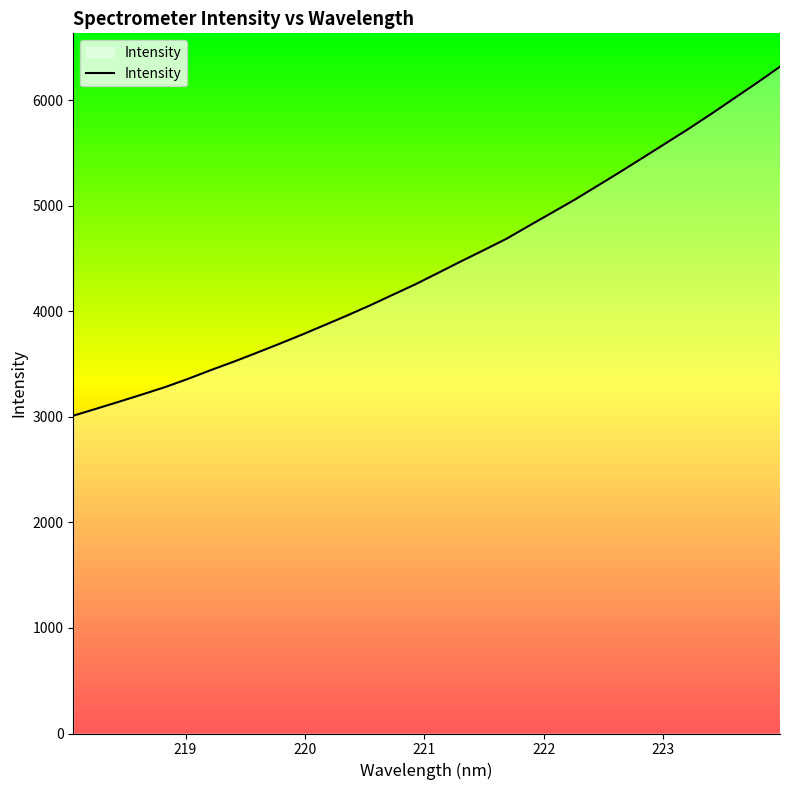

What is the smallest value displayed?

3010.8